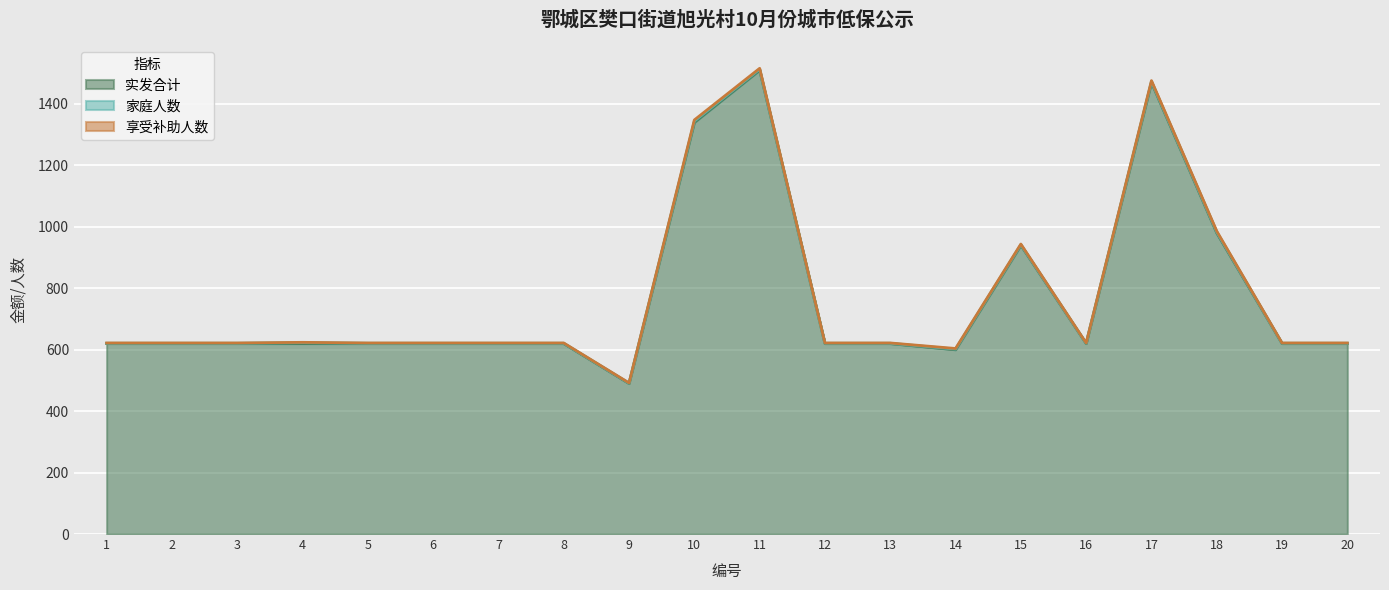

Which series has the widest spread of values?

实发合计